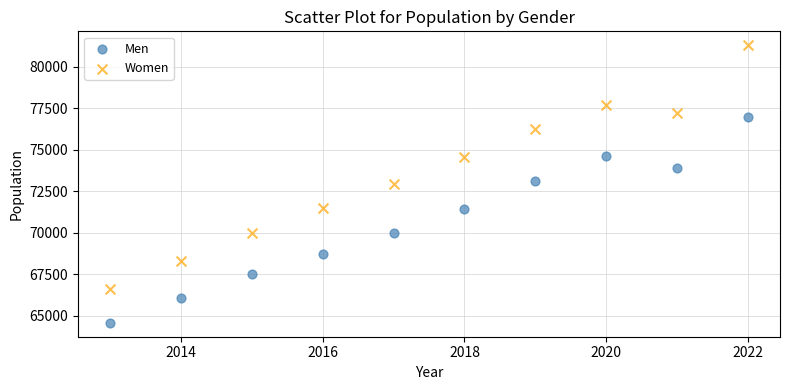

Across all data points, what is the range of X values (max minus min)?

9